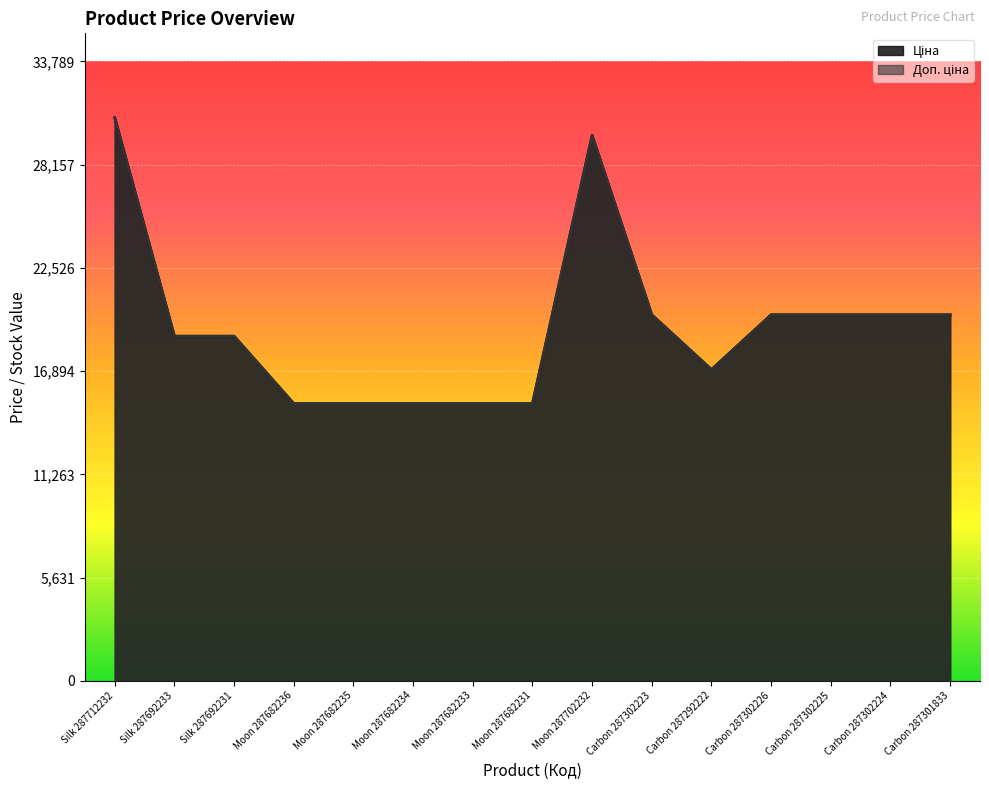

What are all the series names shown in the legend?

Ціна, Доп. ціна